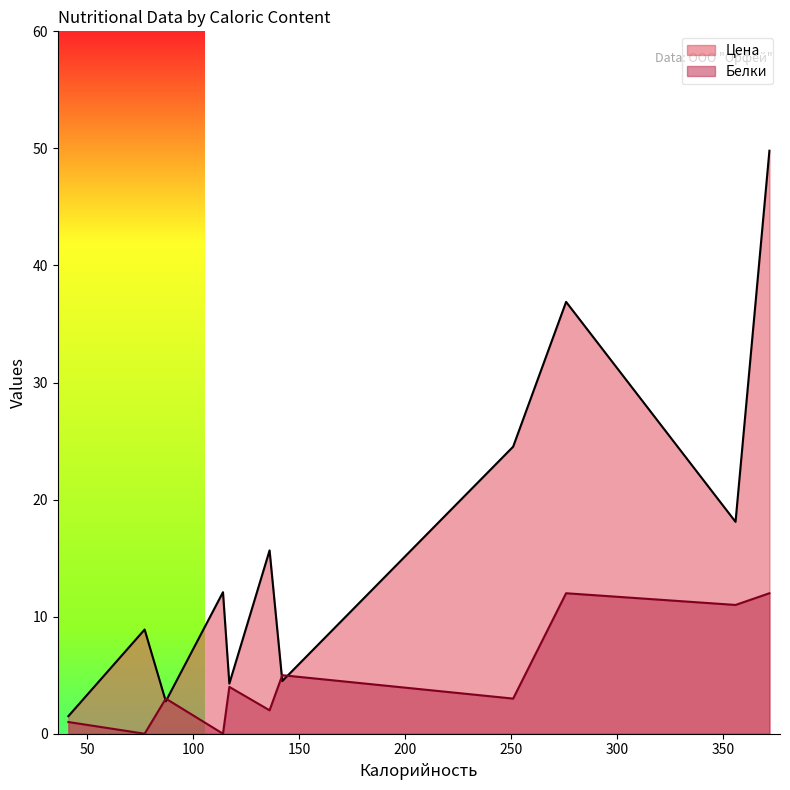

True or false: Цена and Белки intersect in this chart.

True